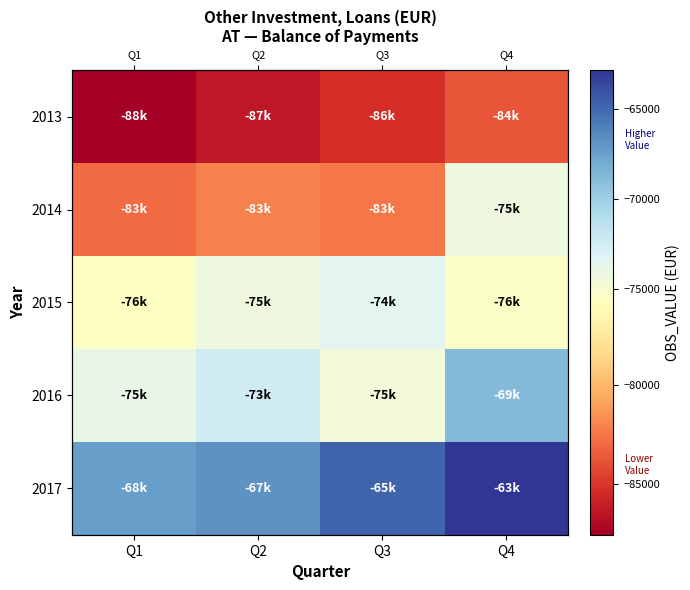

Rank the categories by 2017 value from lowest to highest.

Q1, Q2, Q3, Q4